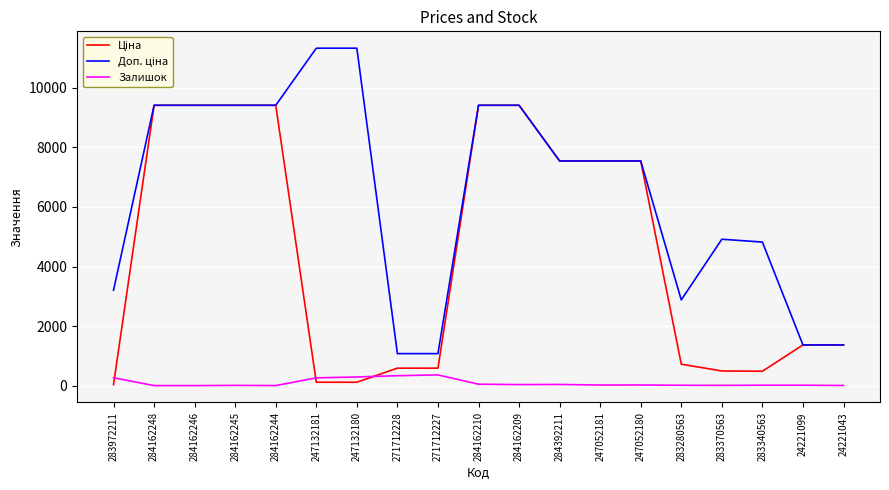

What is the greatest value displayed?

11334.0